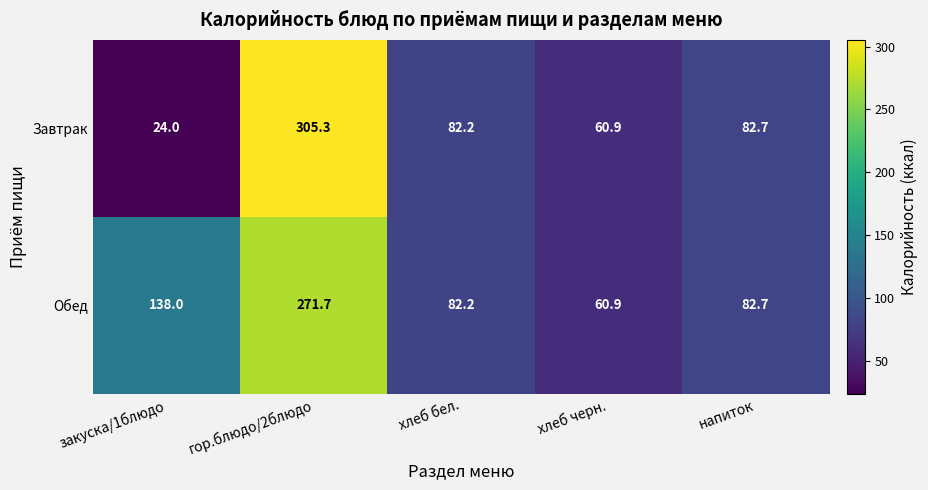

Which series has the largest total across all categories?

Обед